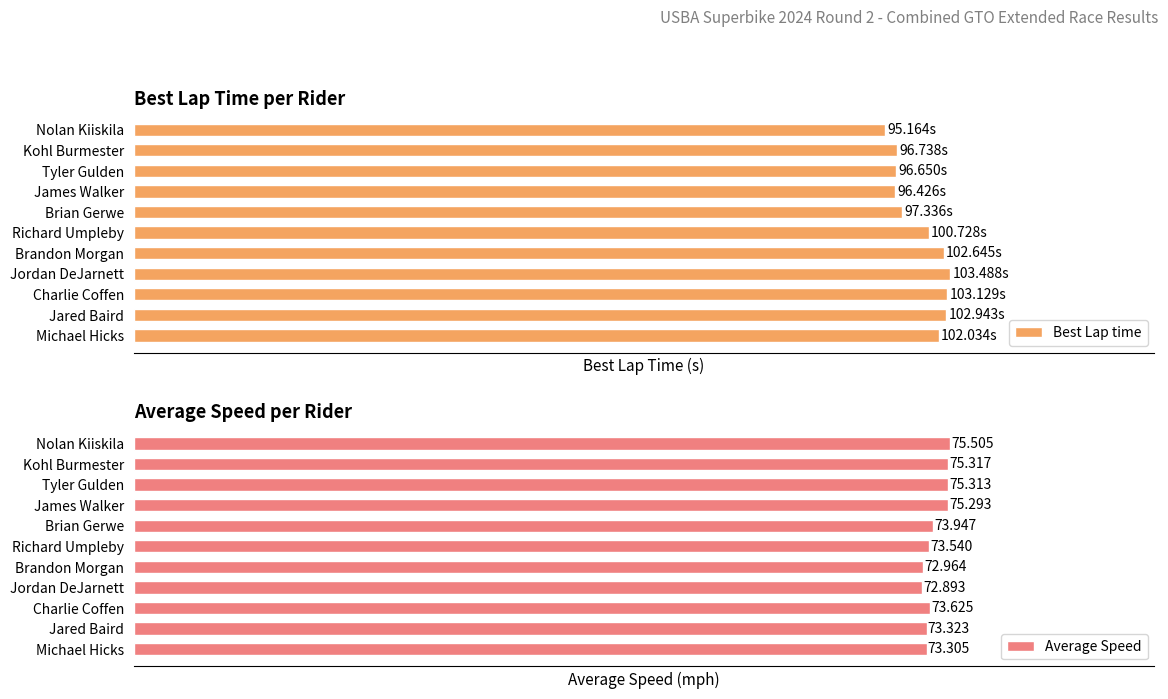

At which label does Average Speed reach its peak?

Nolan Kiiskila